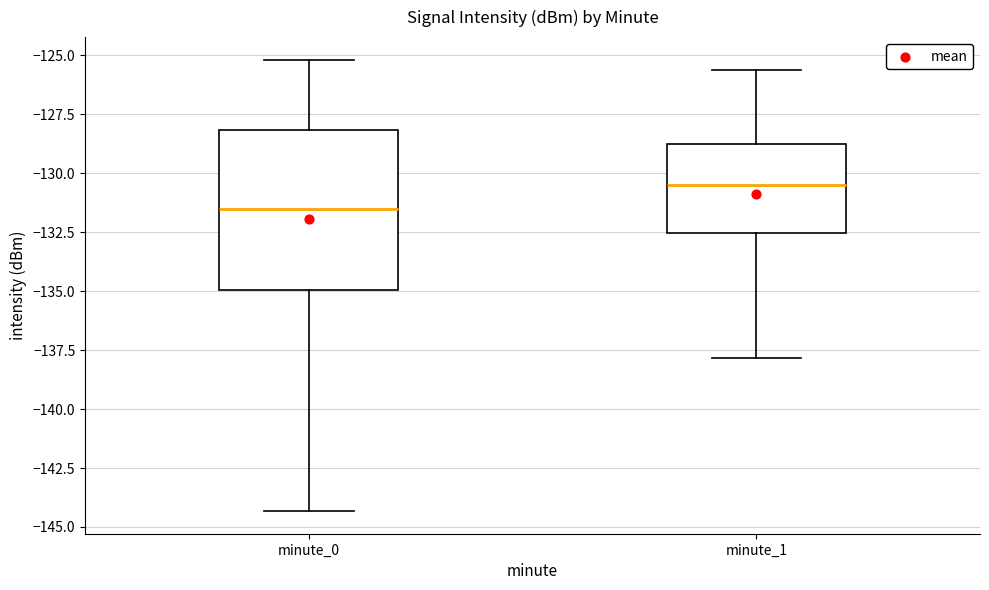

Reading left to right, read every box against the y-axis: the position of its median line, the range the box covers, and the ends of its whiskers. The values are not printed on the chart, so give them approximately, as read against the axis.

minute_0: median -131.5, box -135.0 to -128.0, whiskers -144.5 to -125.0
minute_1: median -130.5, box -132.5 to -129.0, whiskers -138.0 to -125.5